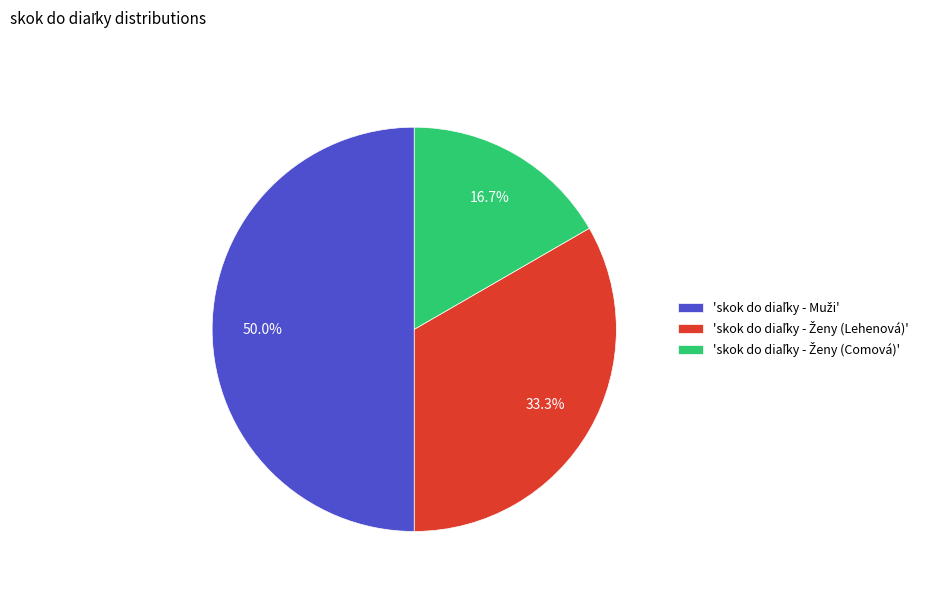

Count the number of slices in the pie.

3